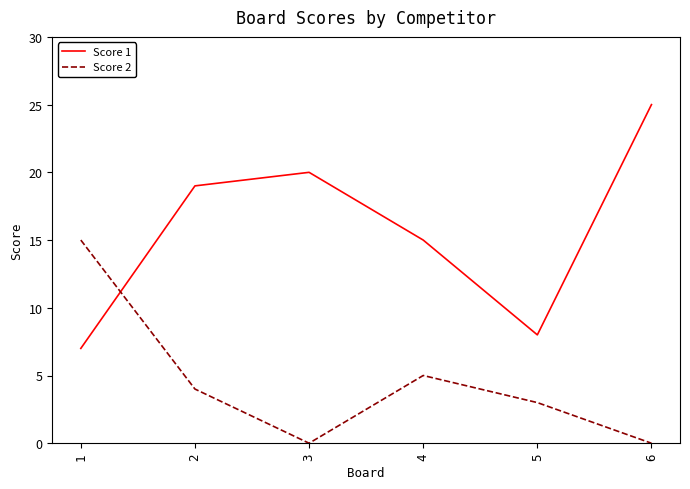

Rank the series at 5 from highest to lowest value.

Score 1, Score 2